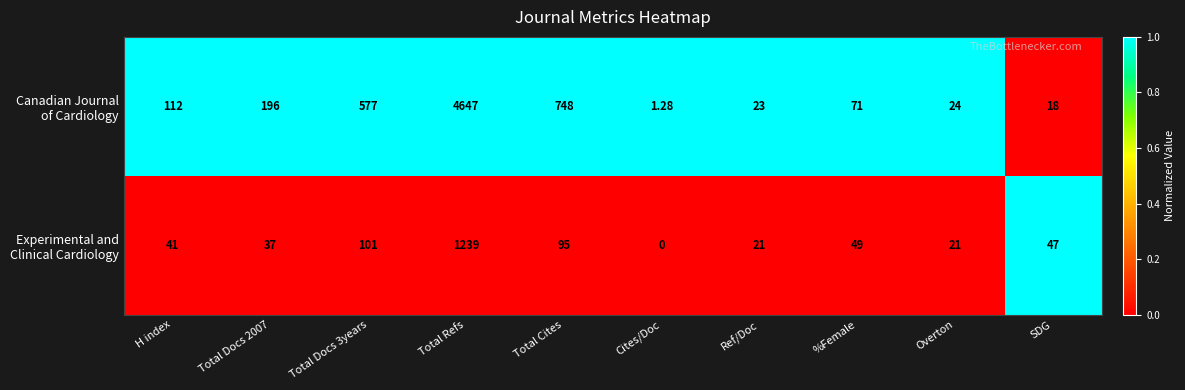

Which category has the lowest value across all series?

Cites/Doc